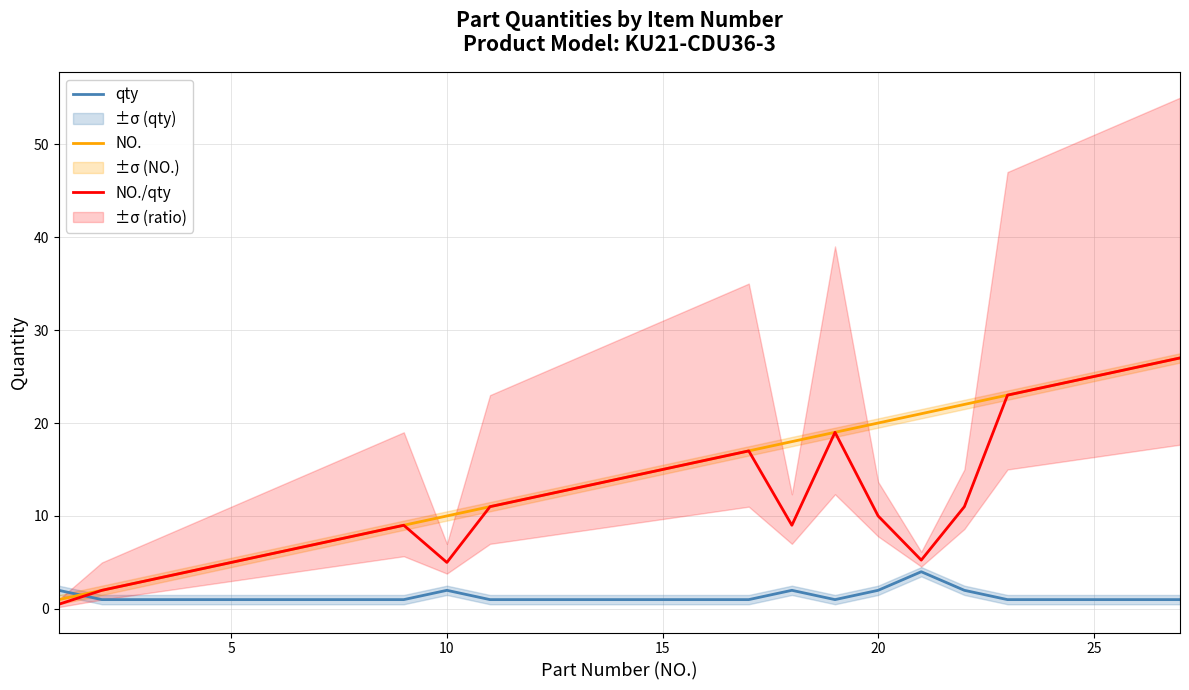

What is the difference between the maximum and minimum values in the NO. series?

26.0